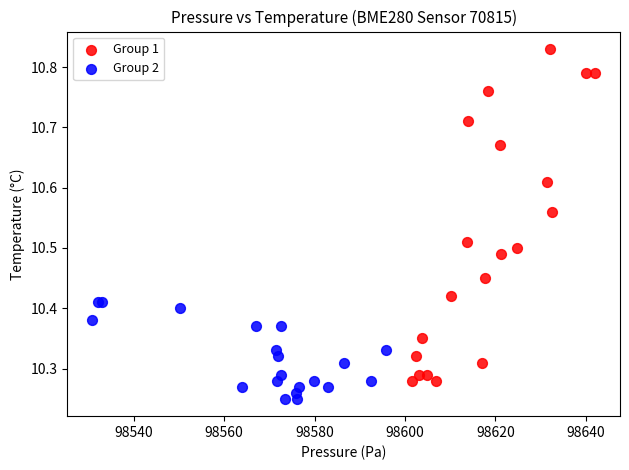

Which series reaches the maximum Y coordinate?

Group 1